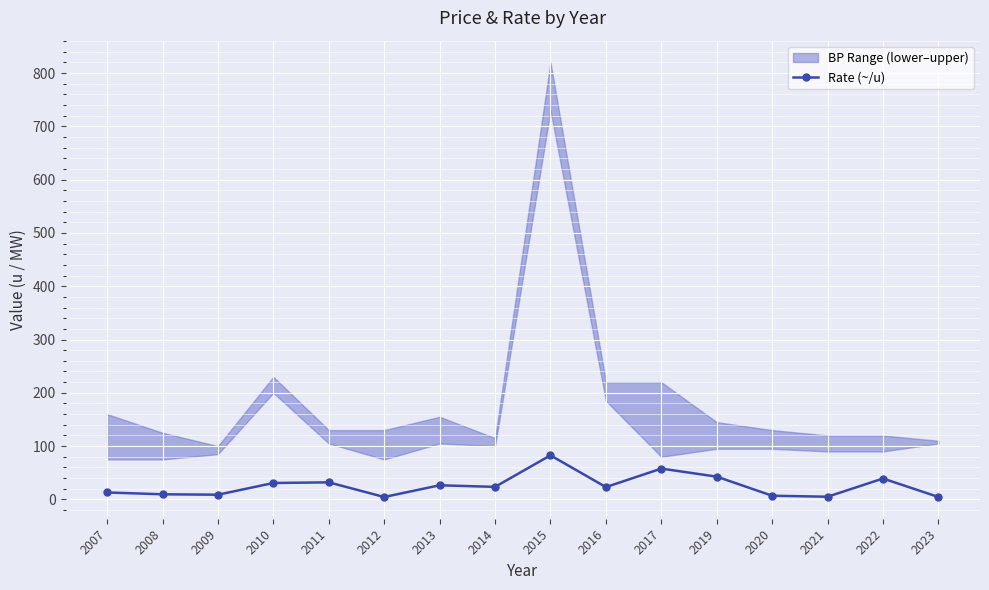

Between 2011 and 2020, which is larger?

2011